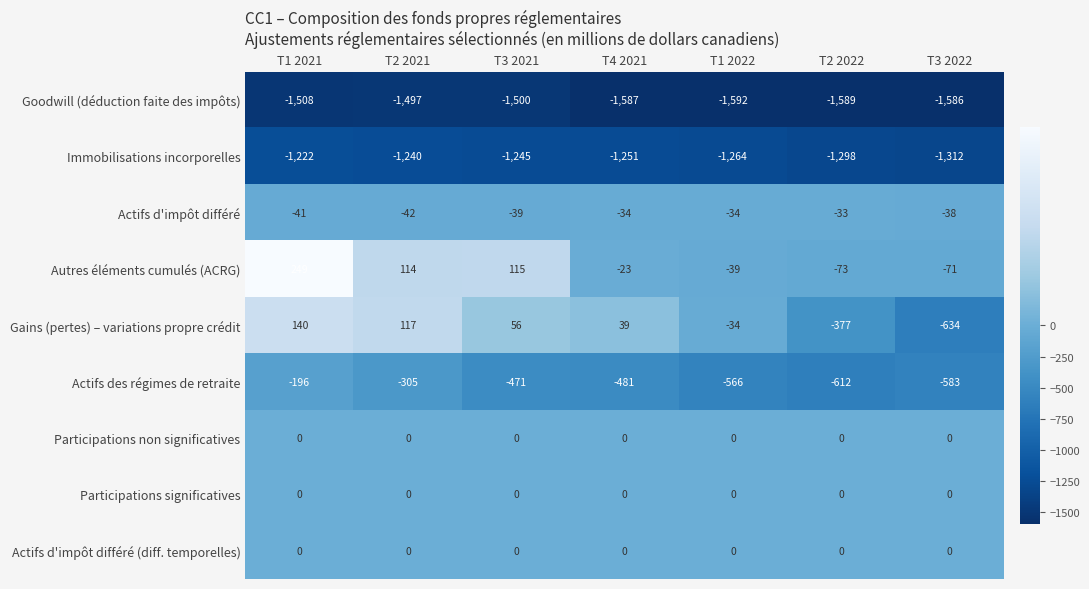

Which series has the largest range (max minus min)?

Gains (pertes) – variations propre crédit